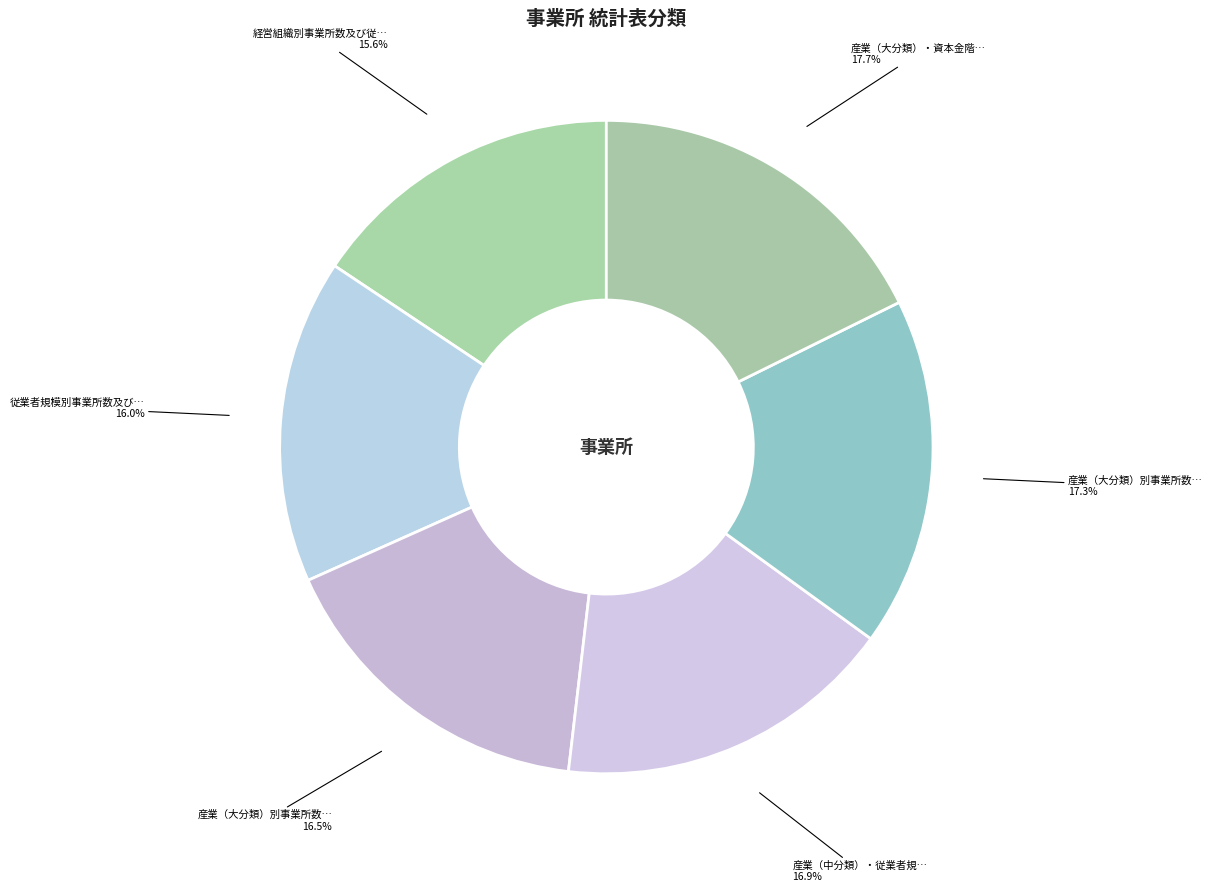

Count the number of slices in the pie.

6